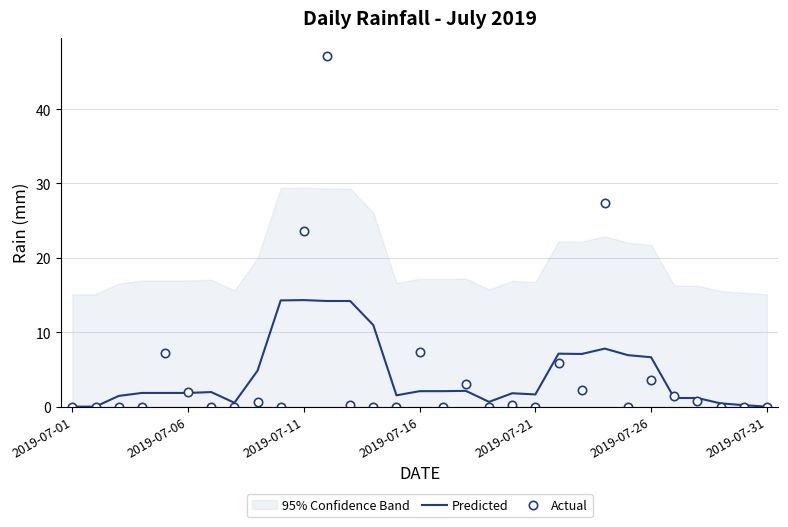

True or false: Actual has a value of 26.8 at 2019-07-01.

False